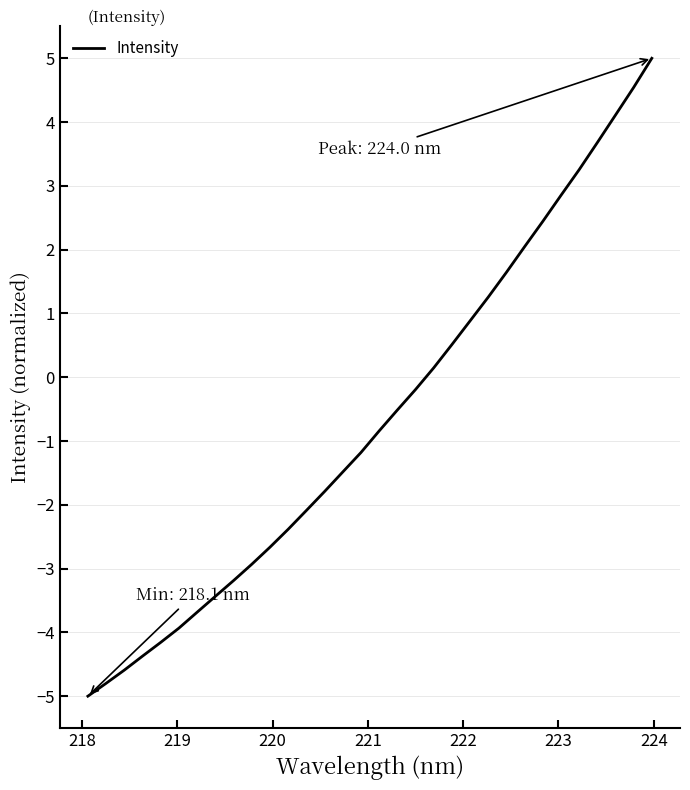

How many lines are shown in the chart?

1